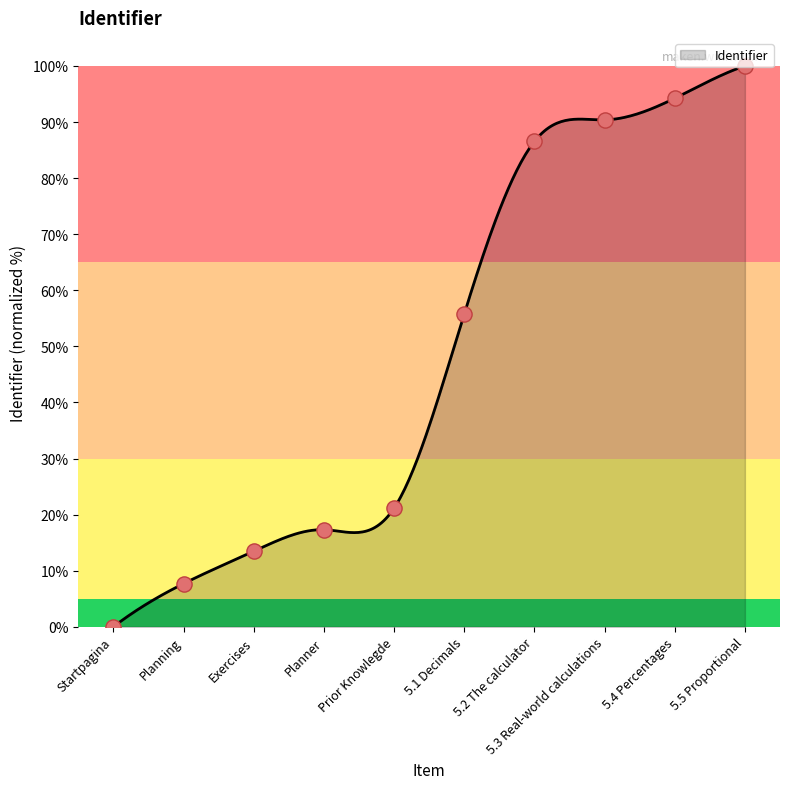

What is the change in value from Planner to 5.1 Decimals?

+38.5